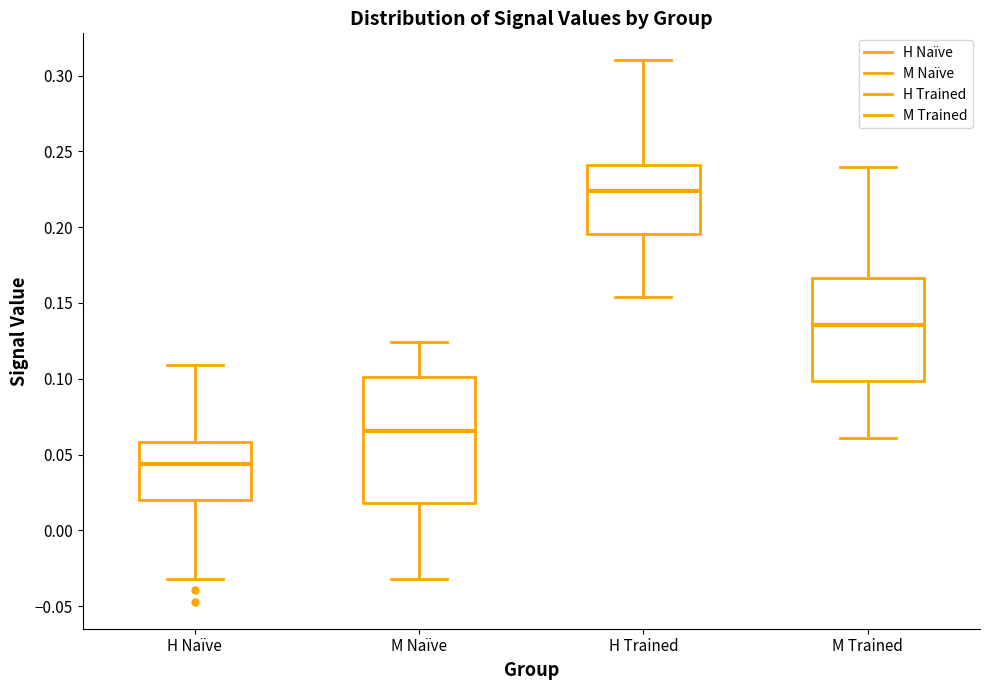

Reading left to right, read every box against the y-axis: the position of its median line, the range the box covers, and the ends of its whiskers. The values are not printed on the chart, so give them approximately, as read against the axis.

H Naïve: median 0.045, box 0.020 to 0.060, whiskers -0.030 to 0.110
M Naïve: median 0.065, box 0.020 to 0.100, whiskers -0.030 to 0.125
H Trained: median 0.225, box 0.195 to 0.240, whiskers 0.155 to 0.310
M Trained: median 0.135, box 0.100 to 0.165, whiskers 0.060 to 0.240